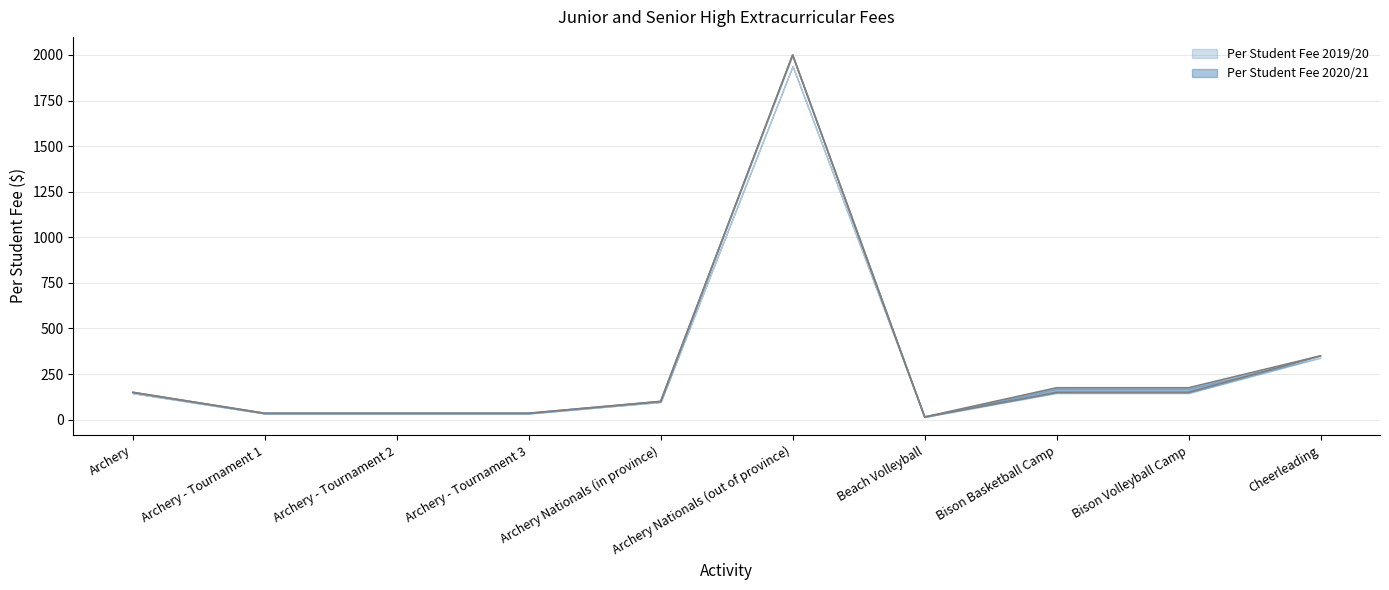

True or false: Per Student Fee 2020/21 and Per Student Fee 2019/20 cross at least once.

False